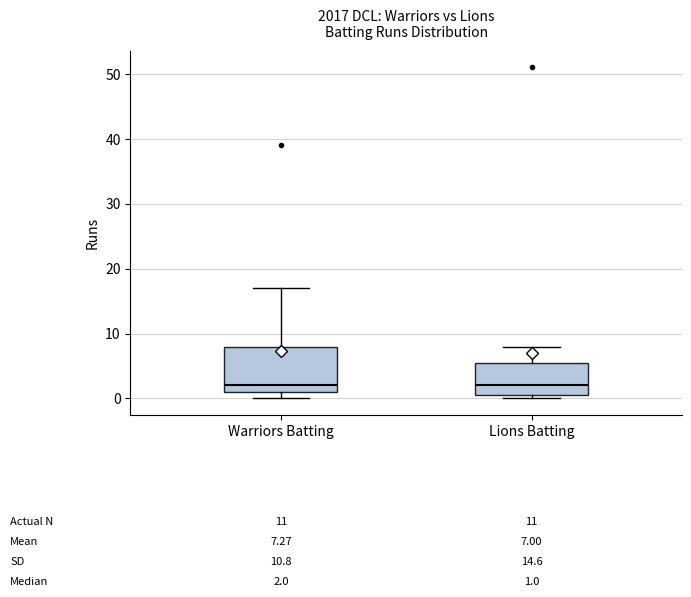

Which box is the tallest, from its lower edge to its upper edge?

Warriors Batting